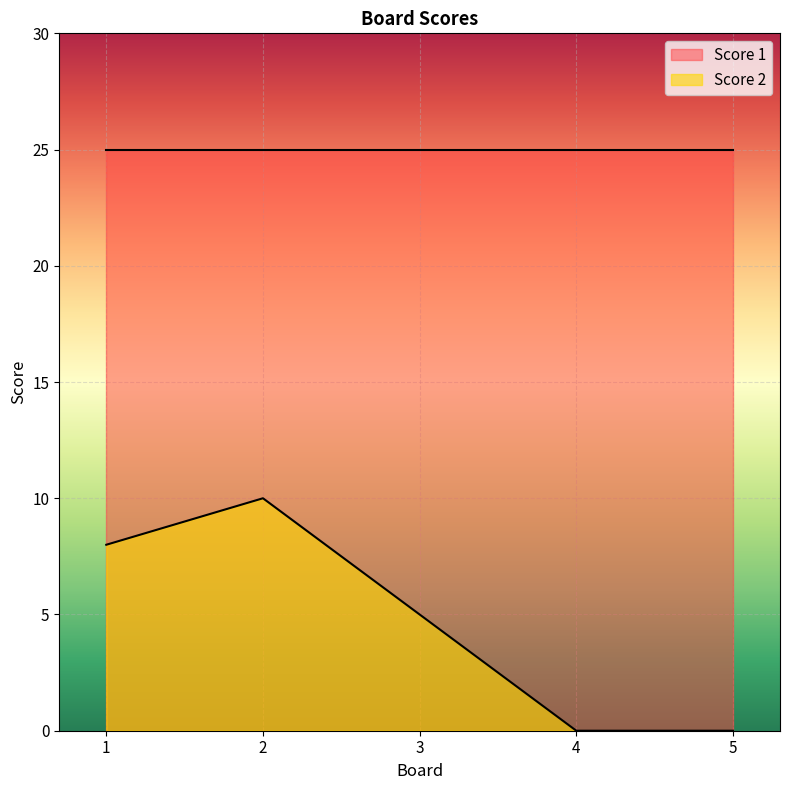

What is the sum of the values at 5 and 2?

10